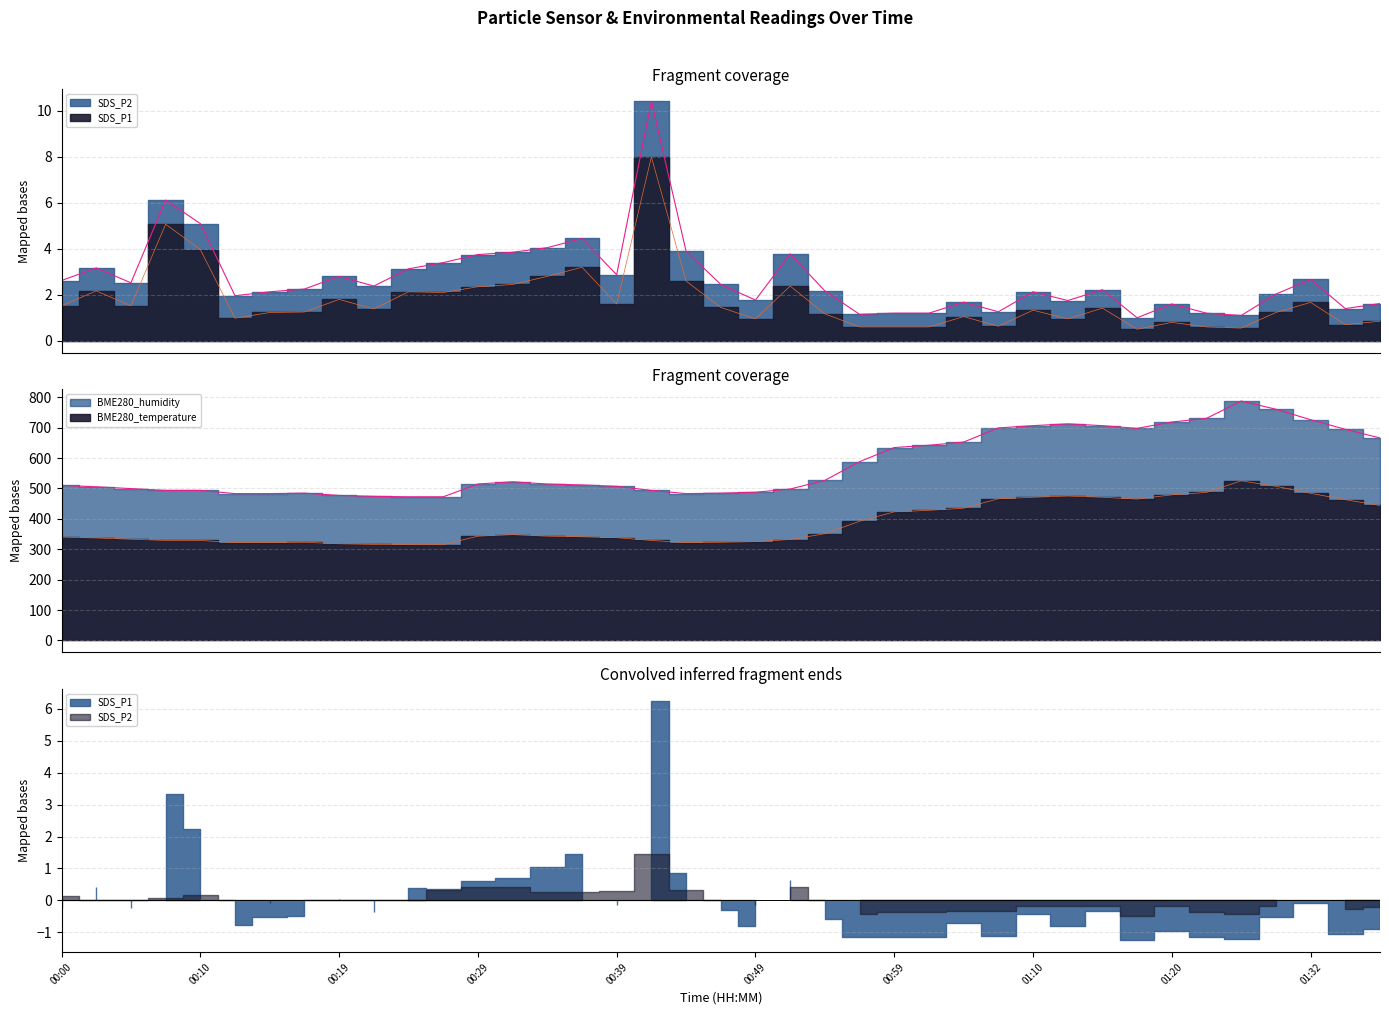

How many interior local valleys does the SDS_P1 series have?

11